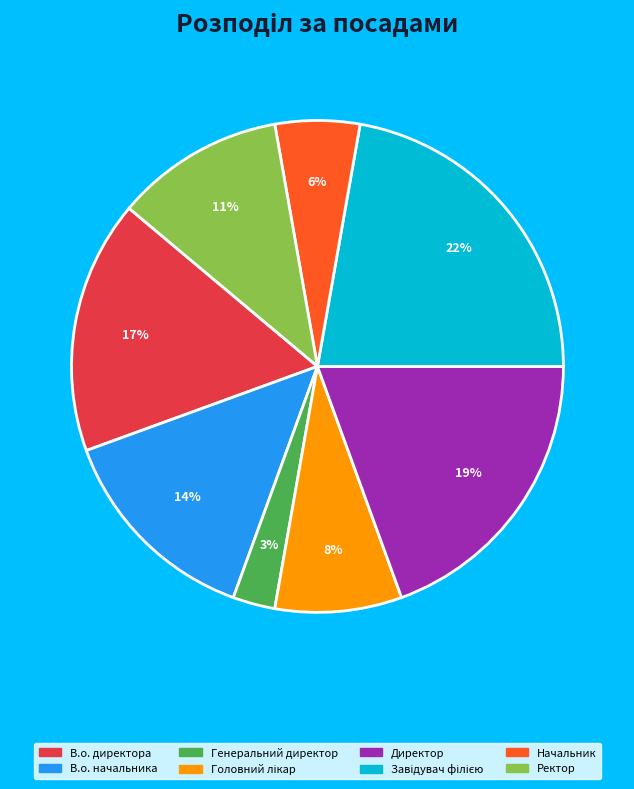

Which slice is the smallest?

Генеральний директор